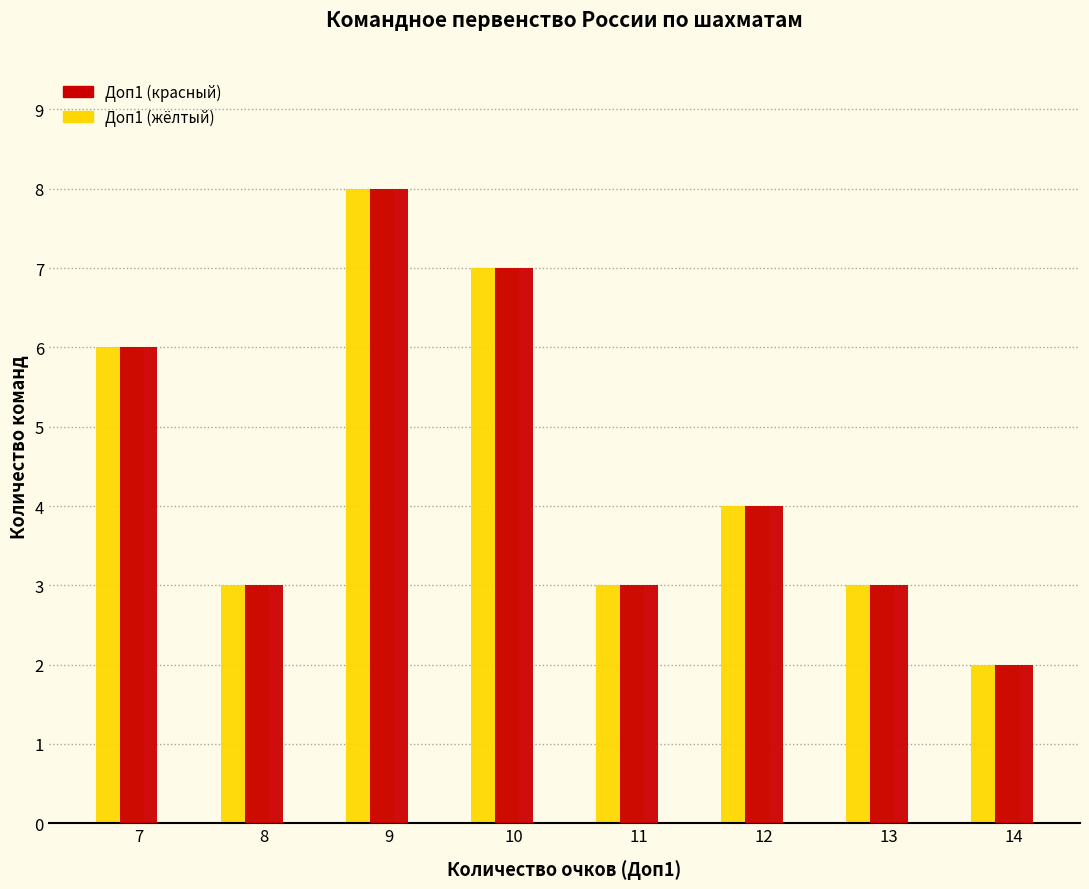

Which label corresponds to the largest value in the chart?

9